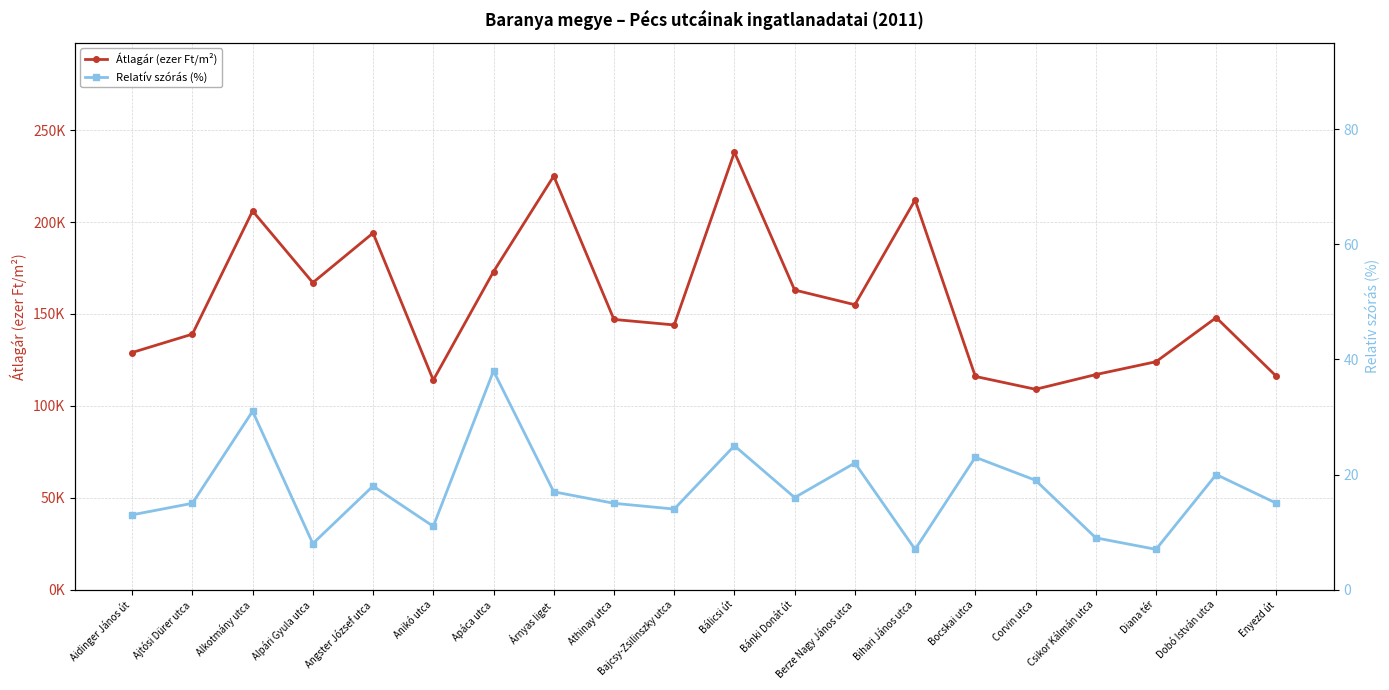

Which category has the highest value in the Átlagár (ezer Ft/m²) series?

Bálicsi út